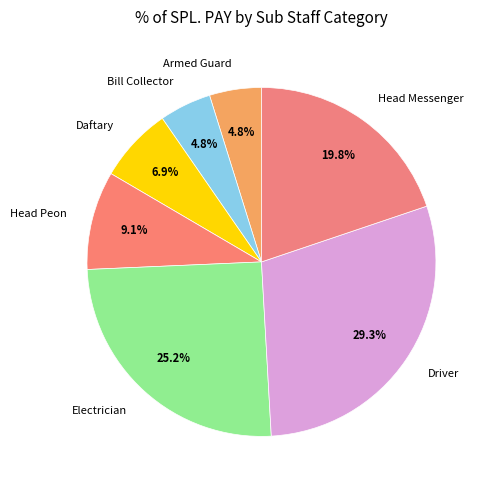

How many segments does this pie chart have?

7